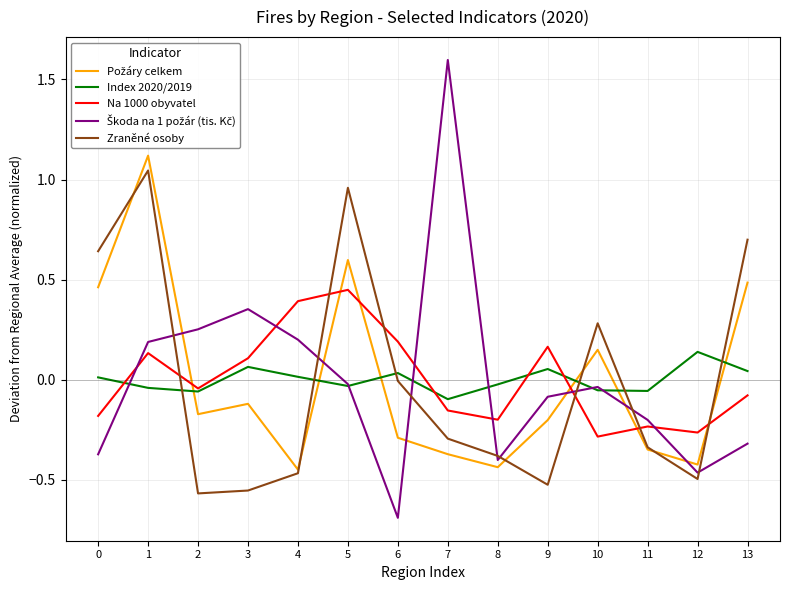

The value of Zraněné osoby at 9 is -0.3. True or false?

False